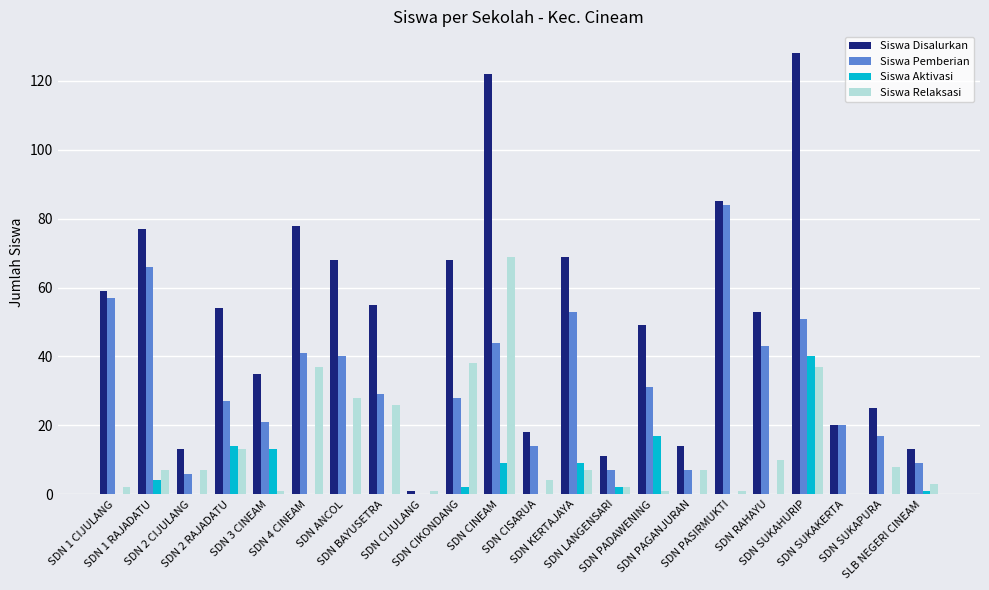

The value of Siswa Relaksasi at SDN 2 RAJADATU is 13. True or false?

True